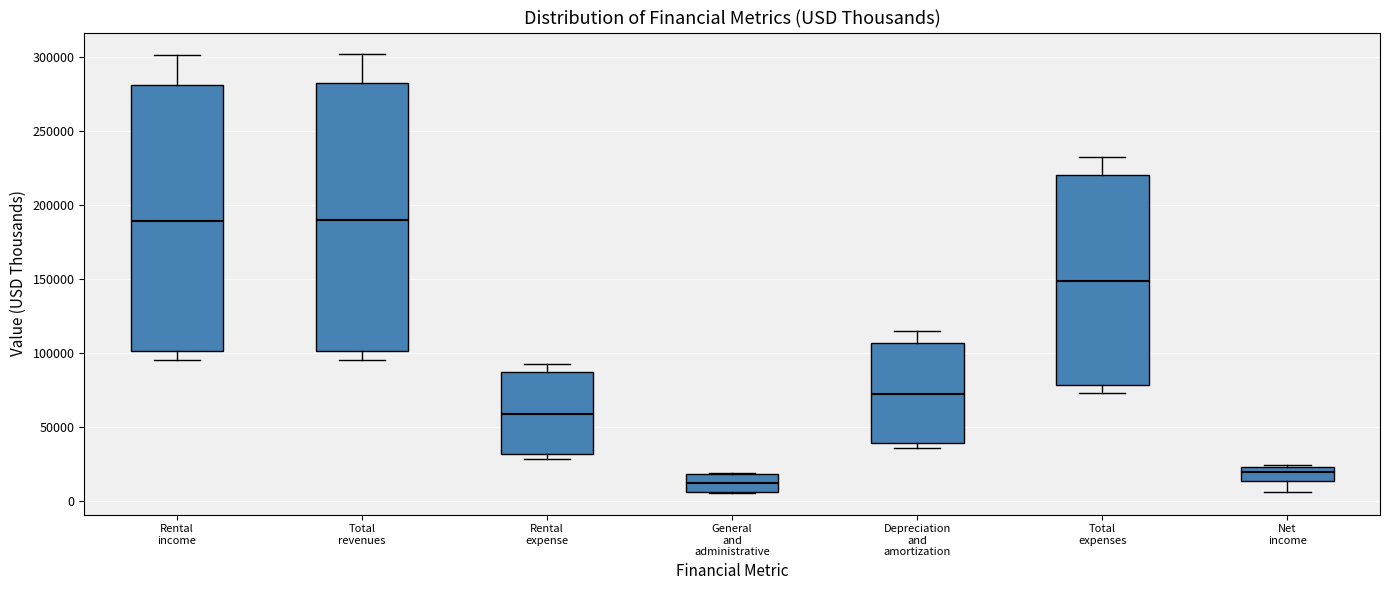

Reading left to right, read every box against the y-axis: the position of its median line, the range the box covers, and the ends of its whiskers. The values are not printed on the chart, so give them approximately, as read against the axis.

Rental income: median 190000, box 100000 to 280000, whiskers 95000 to 300000
Total revenues: median 190000, box 100000 to 285000, whiskers 95000 to 300000
Rental expense: median 60000, box 30000 to 85000, whiskers 30000 (just below the box's lower edge) to 95000
General and administrative: median 10000, box 5000 to 20000, whiskers 5000 to 20000
Depreciation and amortization: median 70000, box 40000 to 105000, whiskers 35000 to 115000
Total expenses: median 150000, box 80000 to 220000, whiskers 75000 to 230000
Net income: median 20000, box 15000 to 25000, whiskers 5000 to 25000